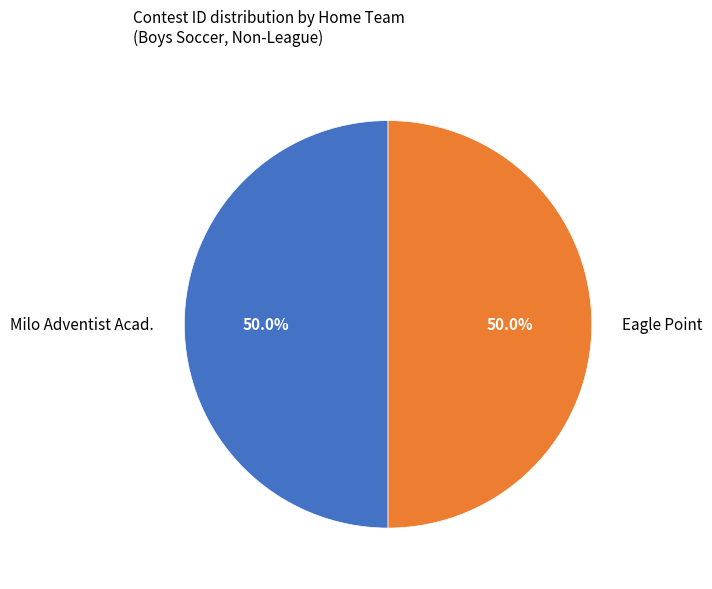

What percentage do Eagle Point and Milo Adventist Acad. together represent?

100.0%